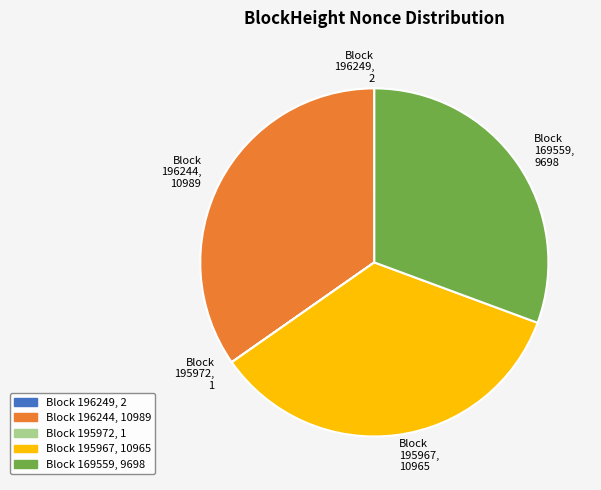

Is the sum of Block 169559, 9698 and Block 196244, 10989 greater than half?

Yes